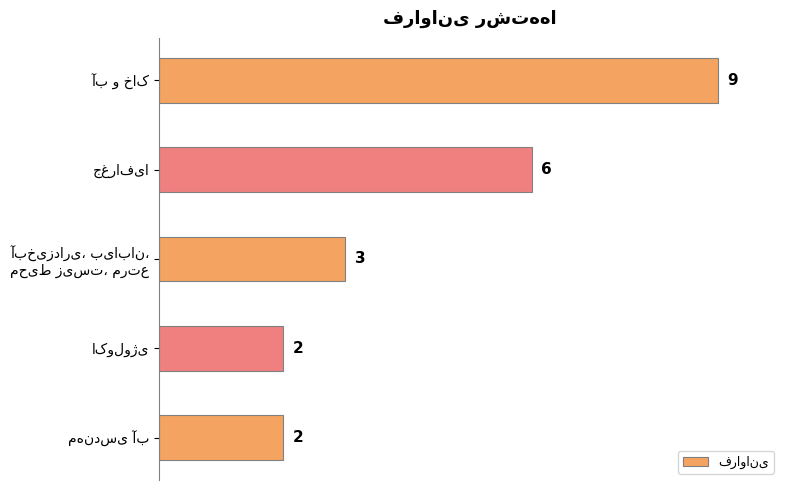

What is the maximum value shown in the chart?

9